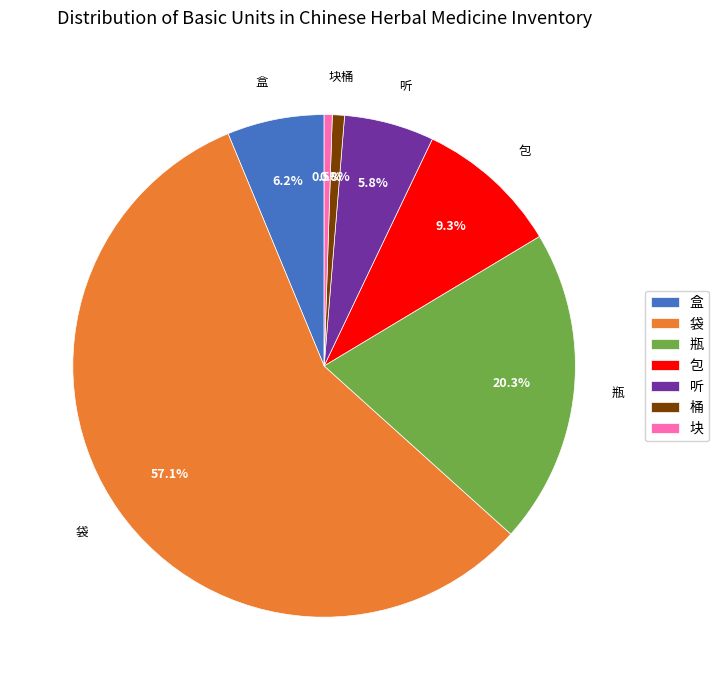

Approximately how many times larger is the value at 听 compared to 瓶?

0.3